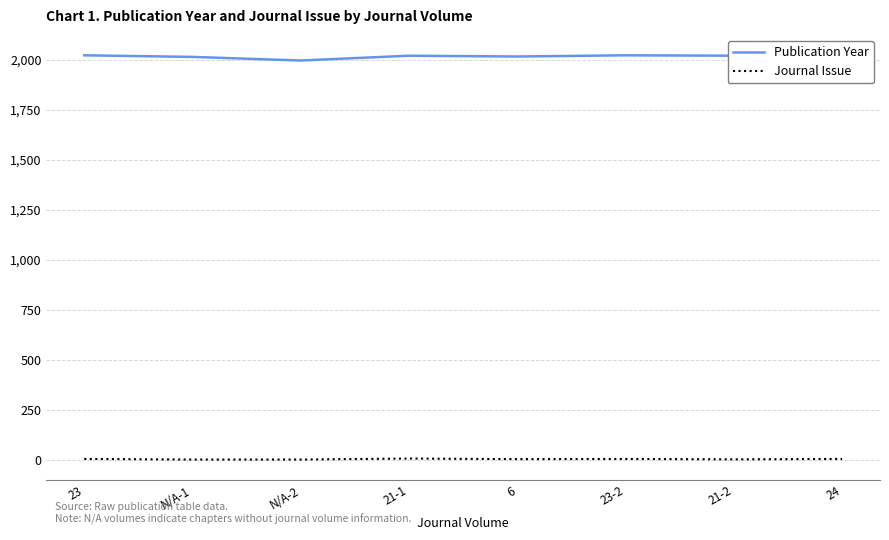

True or false: Publication Year and Journal Issue cross at least once.

False